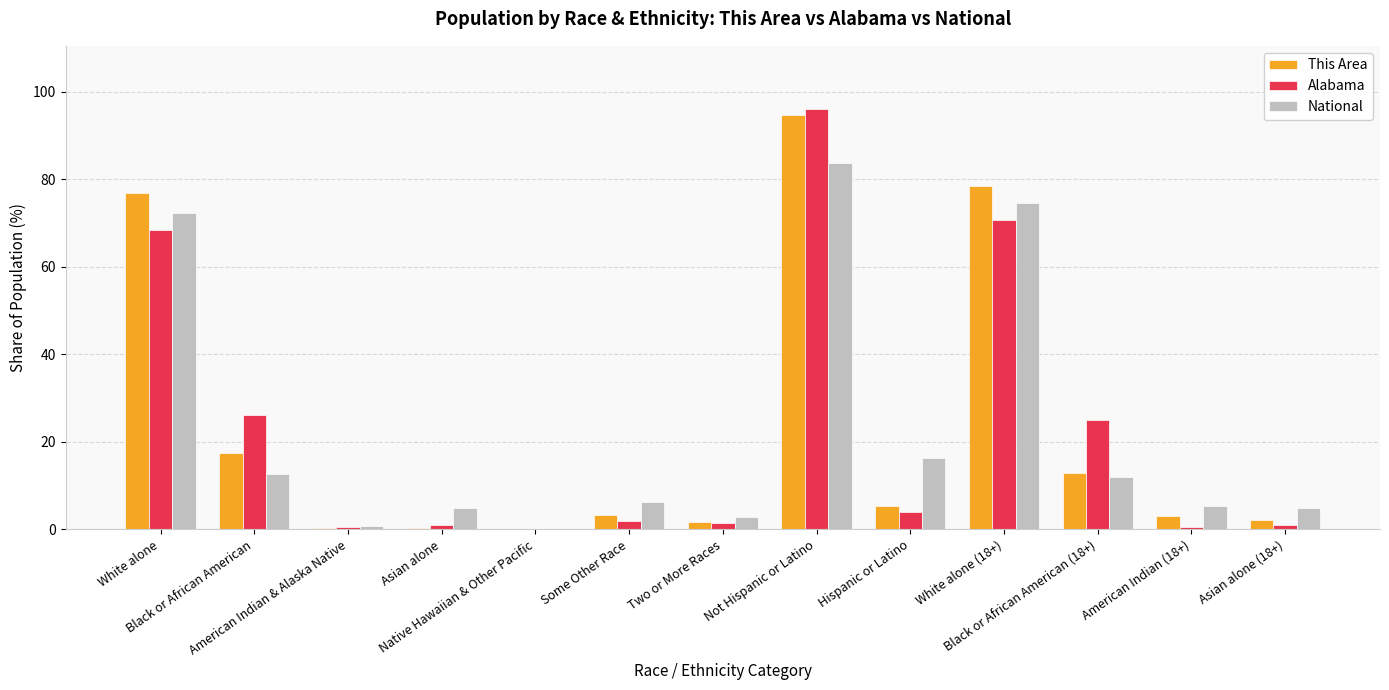

What is the maximum value shown in the chart?

96.1